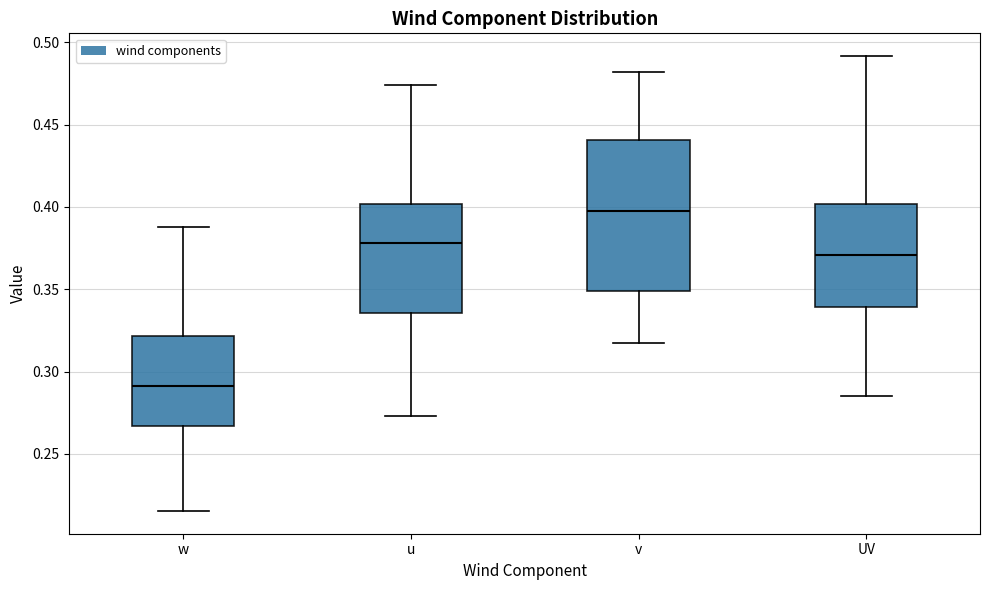

Which box's median line is the highest?

v